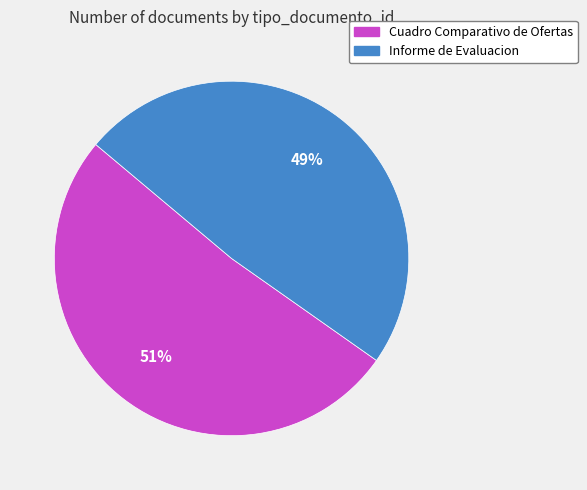

The Cuadro Comparativo de Ofertas slice represents 51% of the pie. True or false?

True